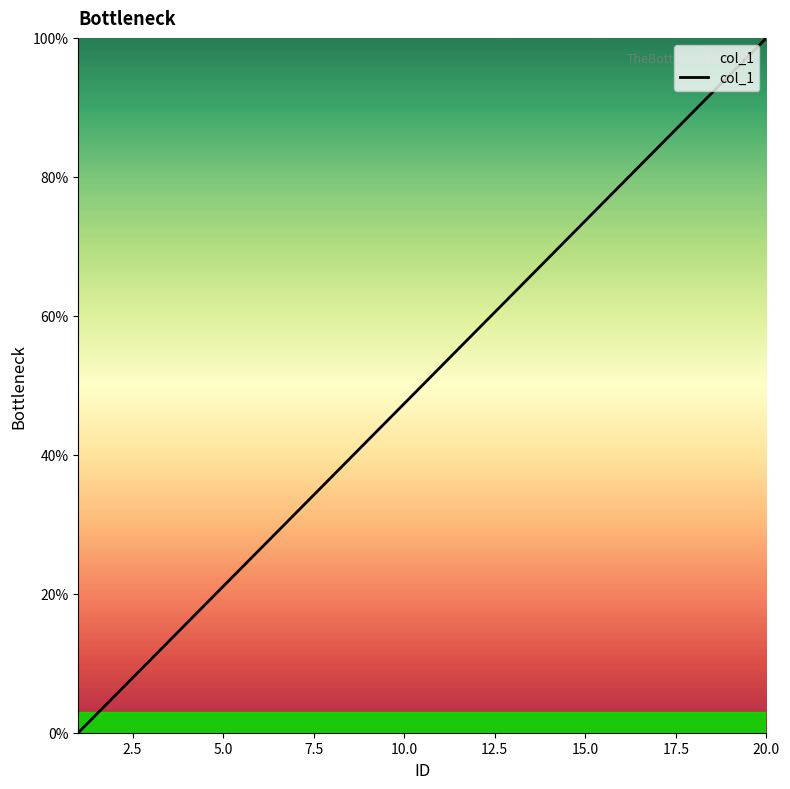

What is the difference between the maximum and minimum values?

100.0